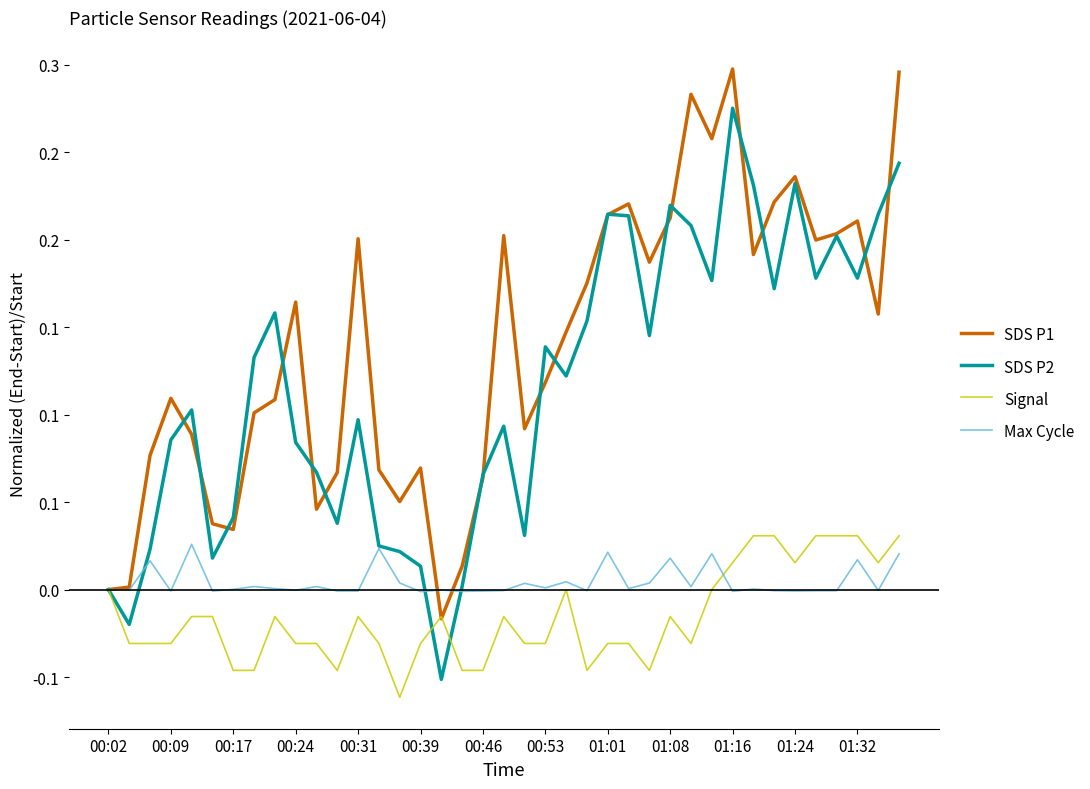

What are all the series names shown in the legend?

SDS P1, SDS P2, Signal, Max Cycle